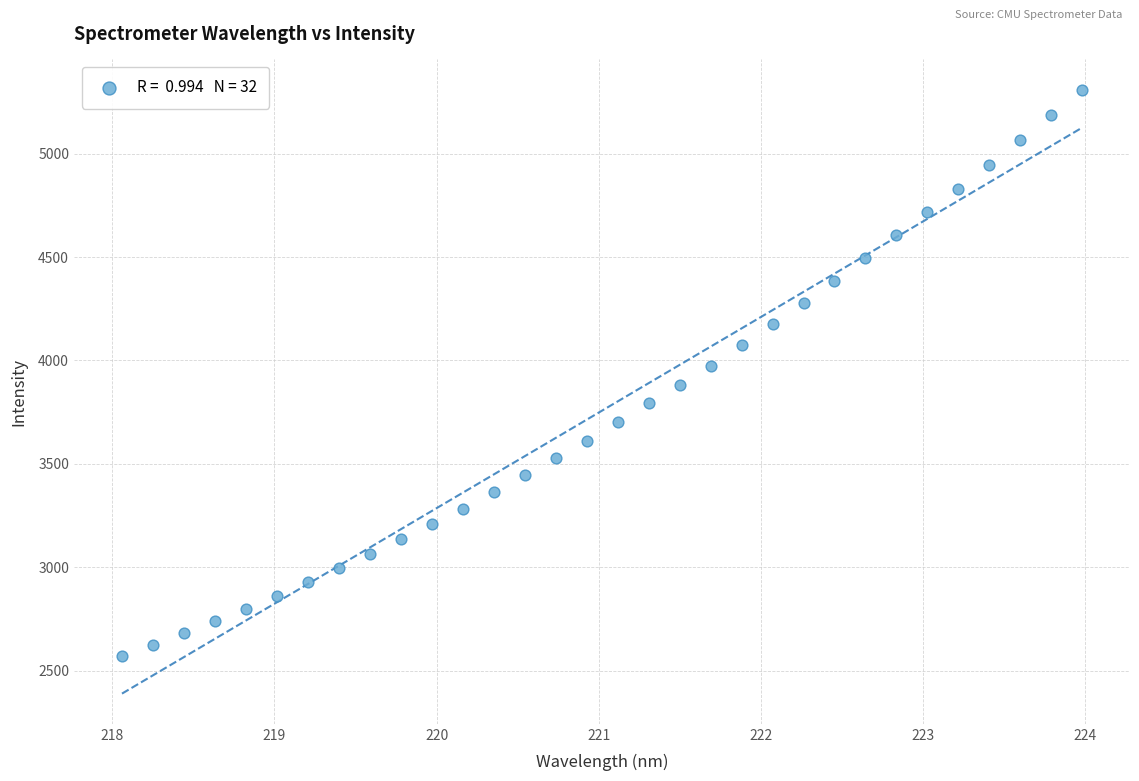

What is the range of Y values (max minus min)?

2740.8